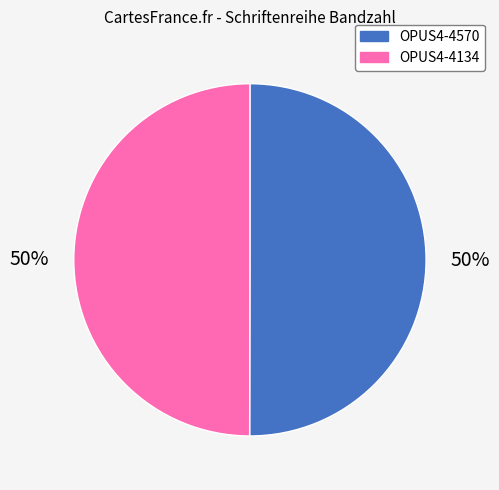

What is the ratio of the value at OPUS4-4134 to the value at OPUS4-4570?

1.0